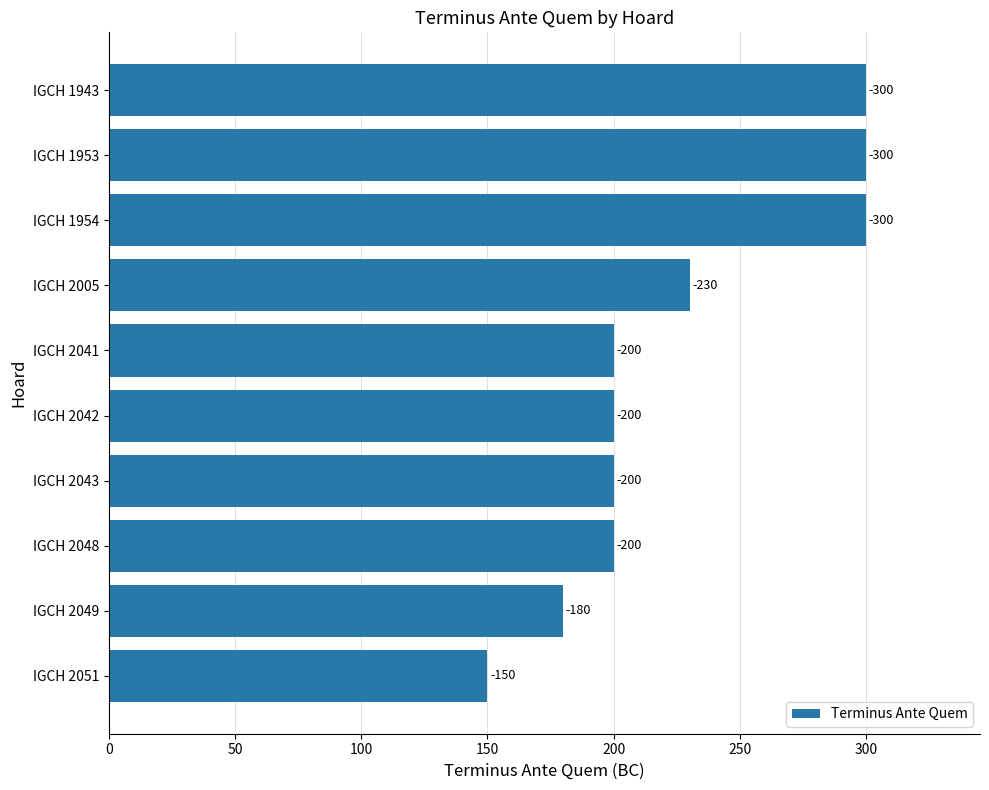

Are the bars horizontal?

Yes